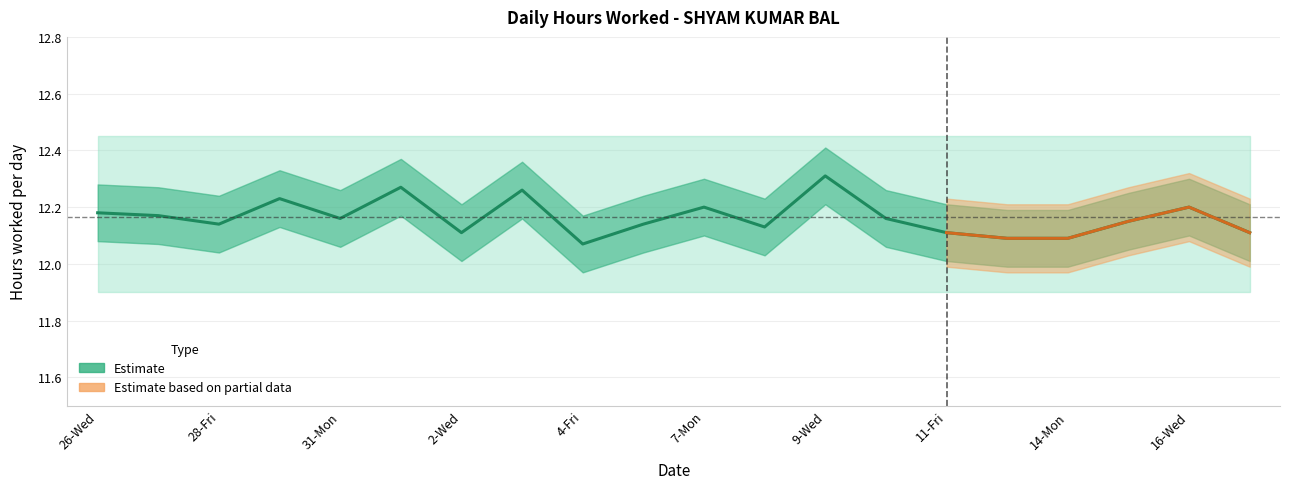

What is the difference between the maximum and minimum values?

0.2